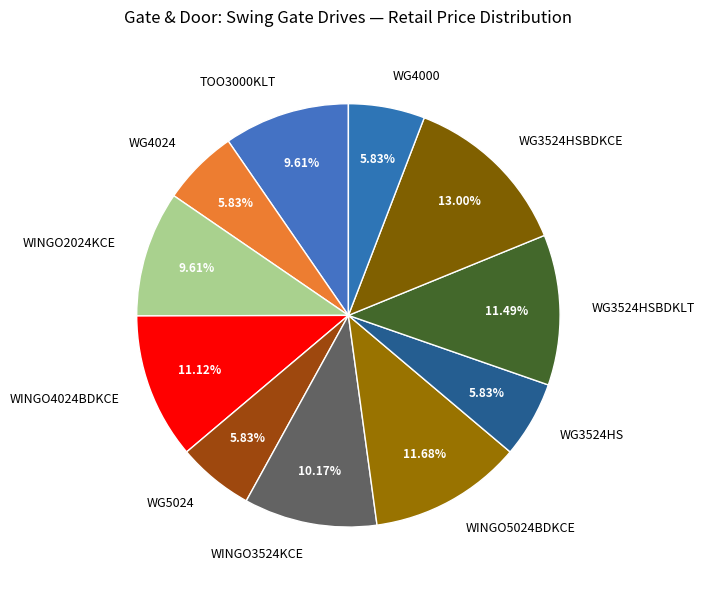

Is WINGO4024BDKCE the majority of the pie?

No